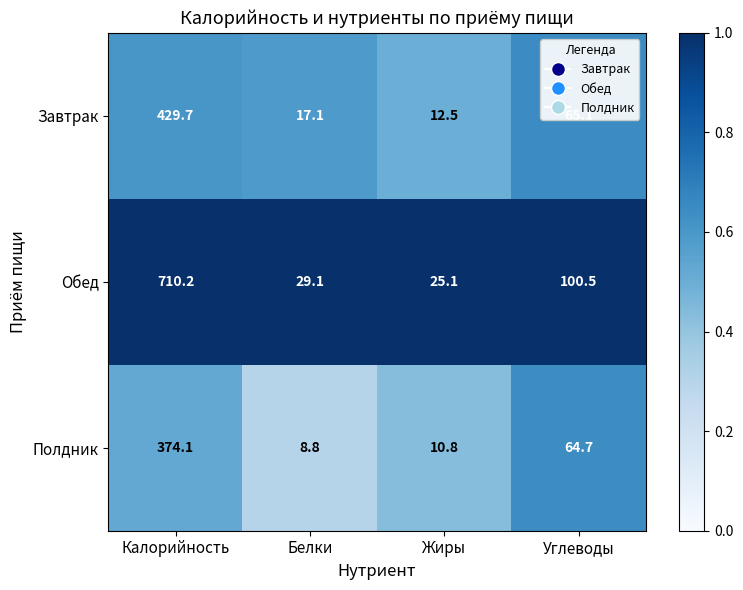

What is the spread (max minus min) of values at Калорийность?

336.1